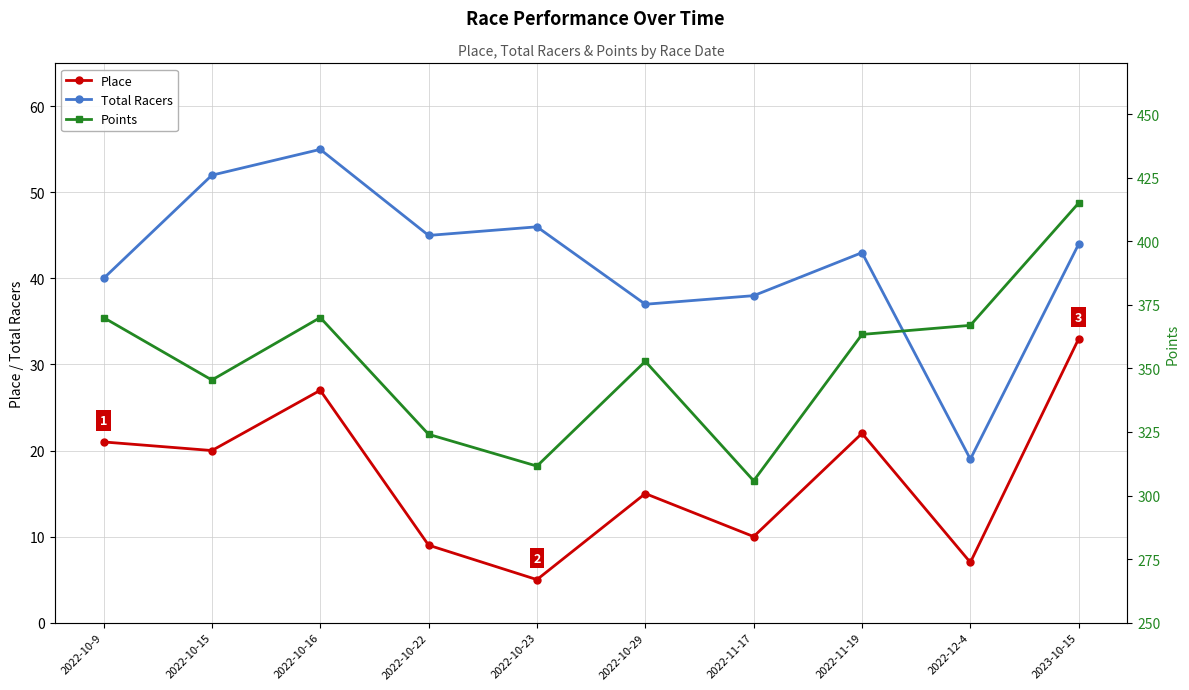

Reading left to right, transcribe all the data shown in this chart.

Place: 2022-10-9=21.0	2022-10-15=20.0	2022-10-16=27.0	2022-10-22=9.0	2022-10-23=5.0	2022-10-29=15.0	2022-11-17=10.0	2022-11-19=22.0	2022-12-4=7.0	2023-10-15=33.0
Total Racers: 2022-10-9=40.0	2022-10-15=52.0	2022-10-16=55.0	2022-10-22=45.0	2022-10-23=46.0	2022-10-29=37.0	2022-11-17=38.0	2022-11-19=43.0	2022-12-4=19.0	2023-10-15=44.0
Points: 2022-10-9=370.0	2022-10-15=345.4	2022-10-16=370.0	2022-10-22=324.1	2022-10-23=311.6	2022-10-29=352.8	2022-11-17=305.8	2022-11-19=363.4	2022-12-4=366.9	2023-10-15=415.1